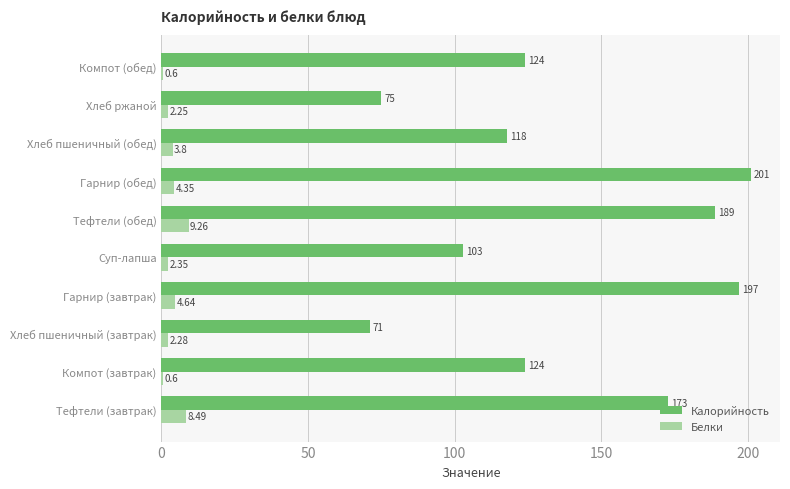

At which category does the chart reach its peak across all series?

Гарнир (обед)